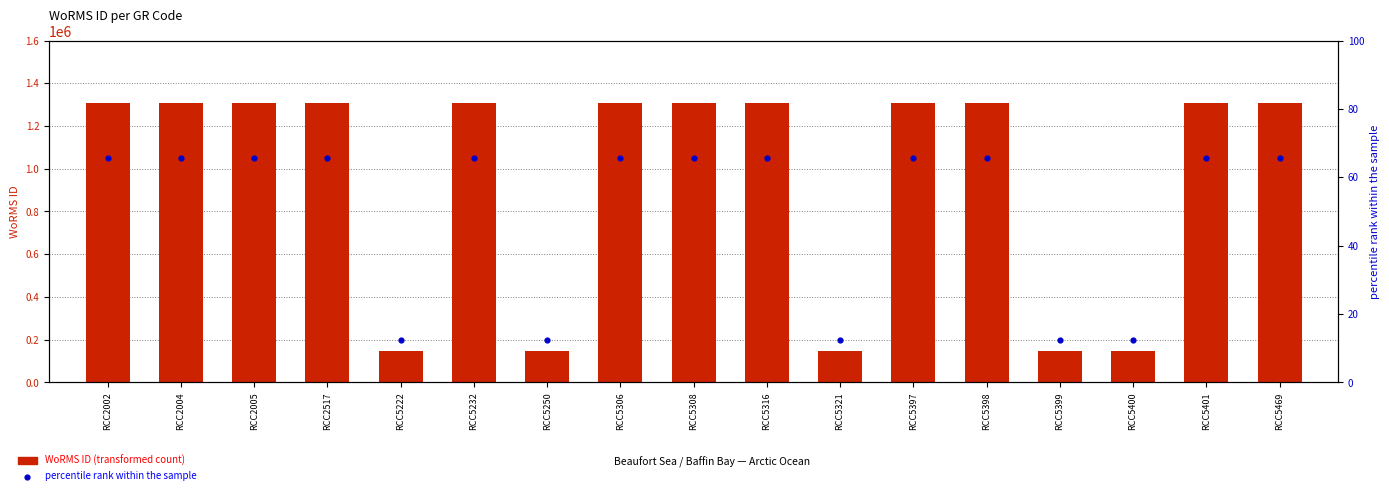

What are all the series names shown in the legend?

WoRMS ID, percentile rank within the sample